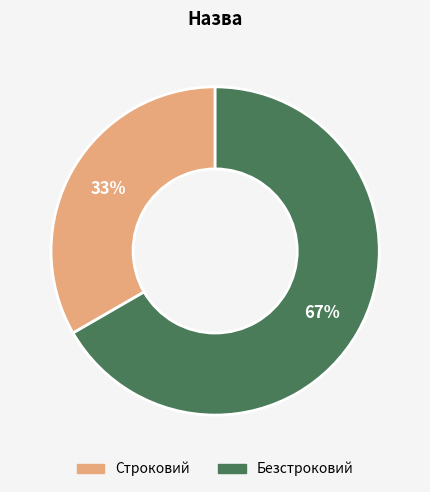

Between Строковий and Безстроковий, which is larger?

Безстроковий